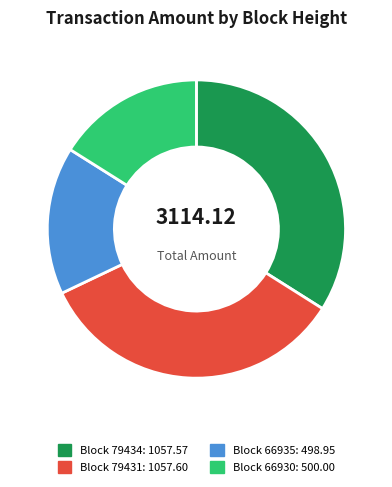

What is the smallest slice in the pie chart?

66935